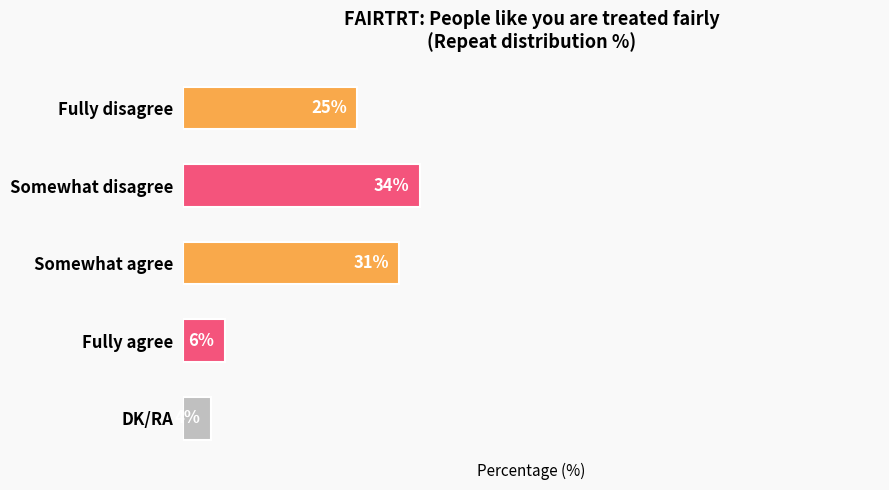

Which has a higher value, Fully disagree or Fully agree?

Fully disagree